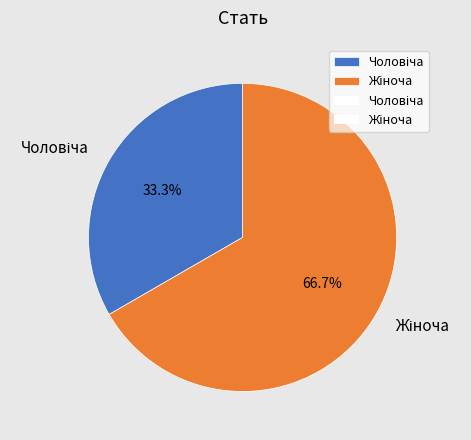

Is there a majority slice in this chart?

Yes